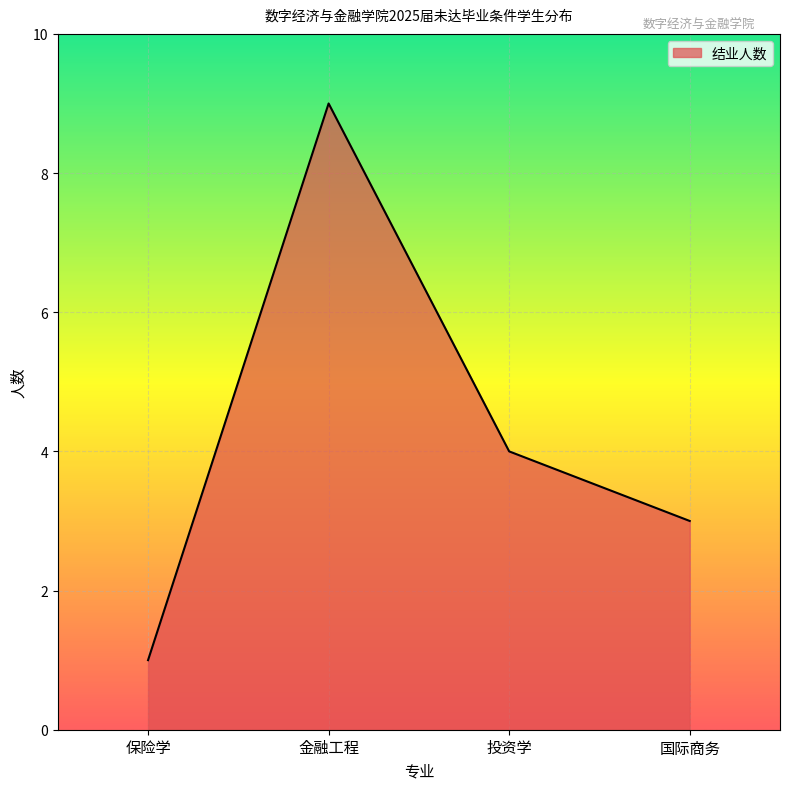

List the labels in order of value, largest first.

金融工程, 投资学, 国际商务, 保险学